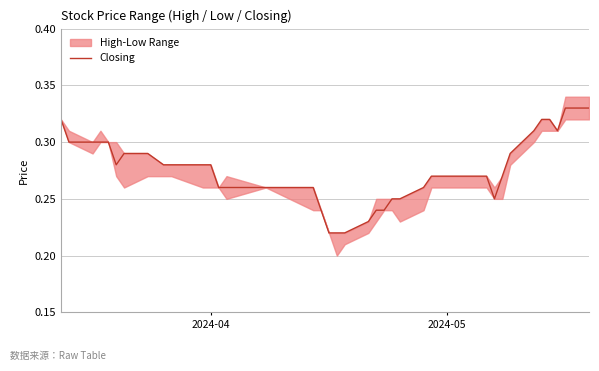

The chart shows a value of 0.4 at 12. True or false?

False